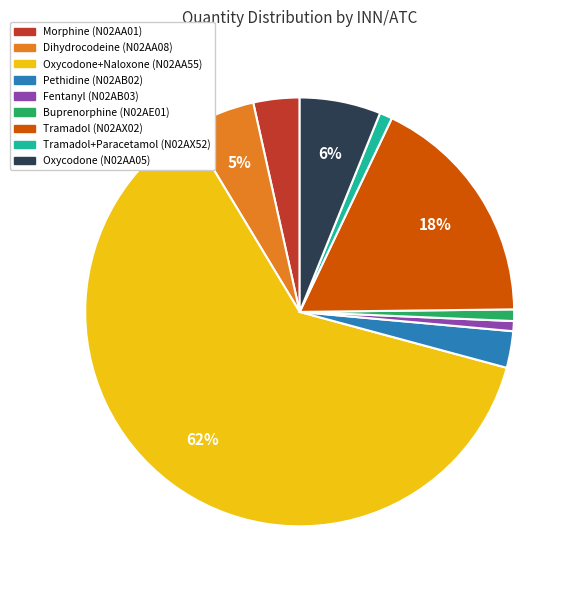

What percentage is the Dihydrocodeine (N02AA08) slice, to the nearest percent?

5%